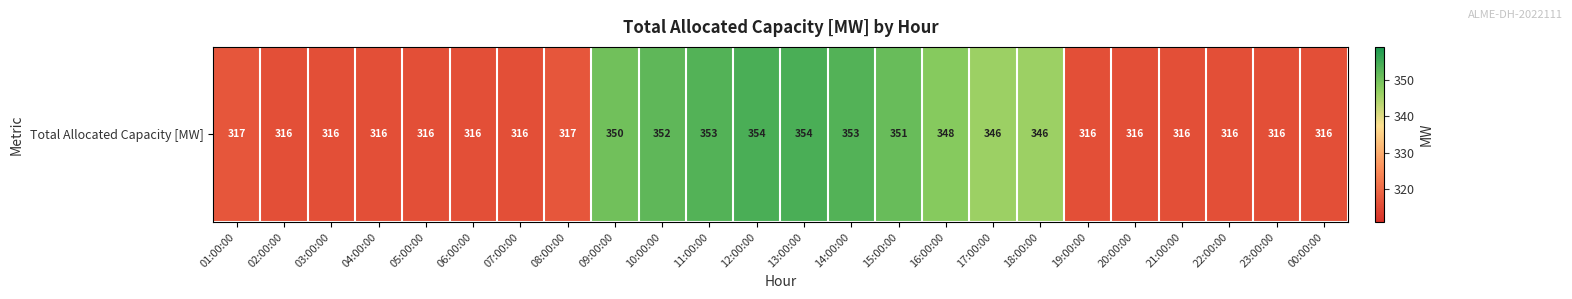

What is the sum of all values?

7933